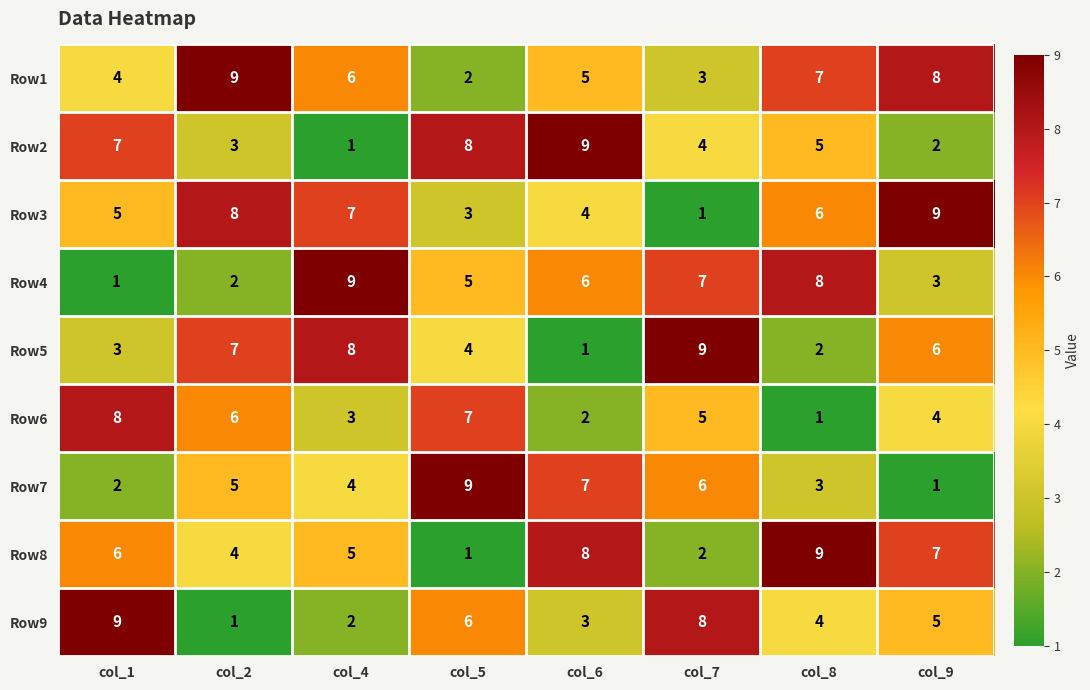

At col_4, list the series in order from largest to smallest.

Row4, Row5, Row3, Row1, Row8, Row7, Row6, Row9, Row2